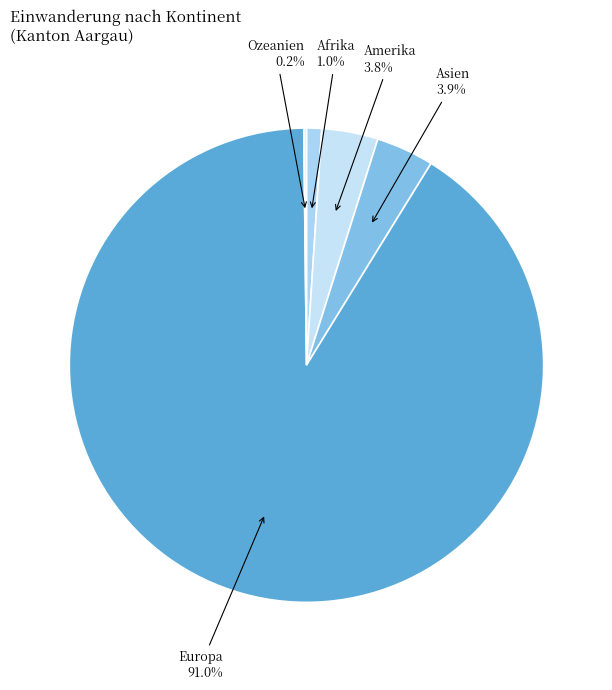

Which slice is the smallest?

Ozeanien